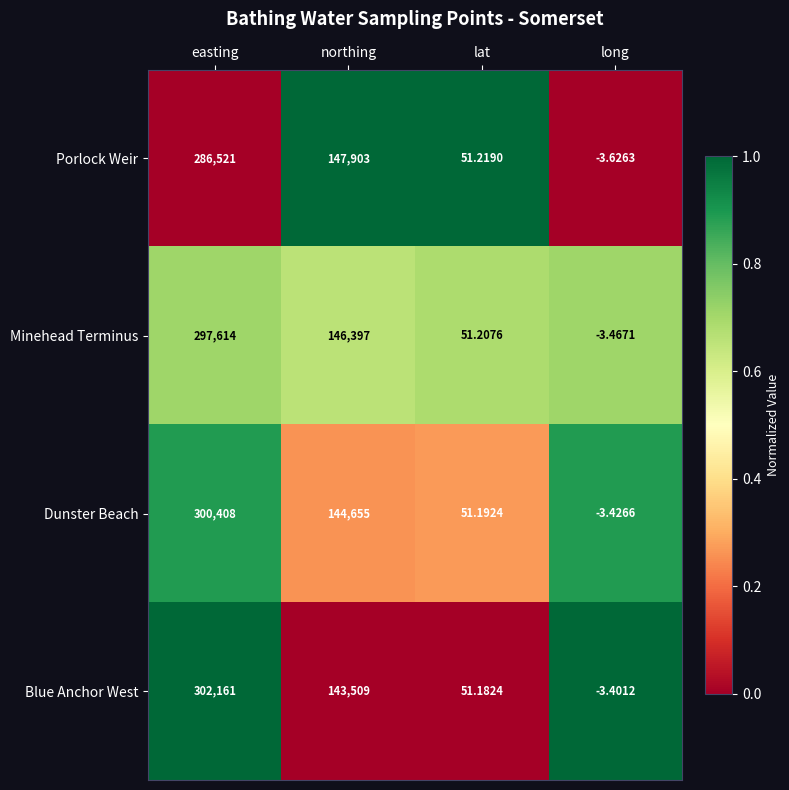

At which label is Minehead Terminus closest to 148805?

northing